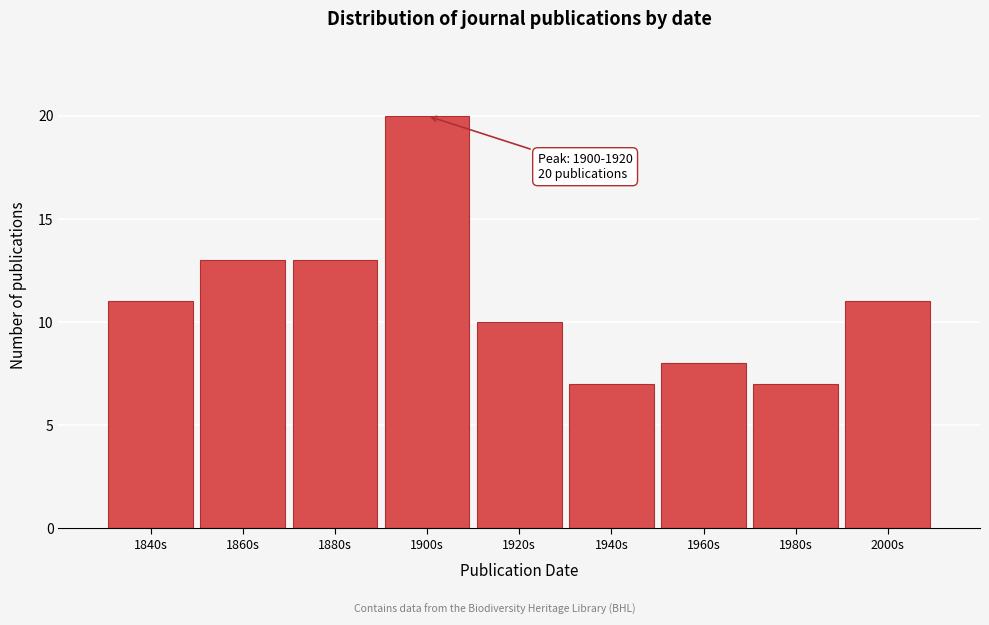

Reading left to right, extract all data points from this chart.

1840s=11	1860s=13	1880s=13	1900s=20	1920s=10	1940s=7	1960s=8	1980s=7	2000s=11